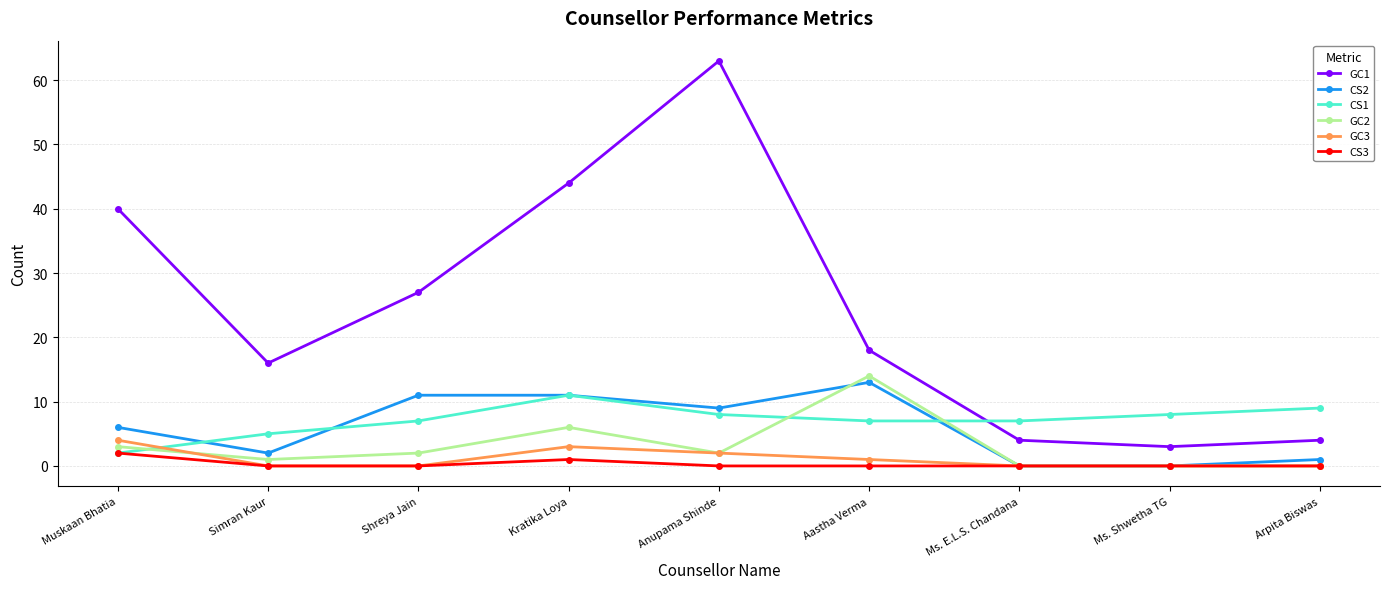

At how many categories does at least one series exceed 0?

9